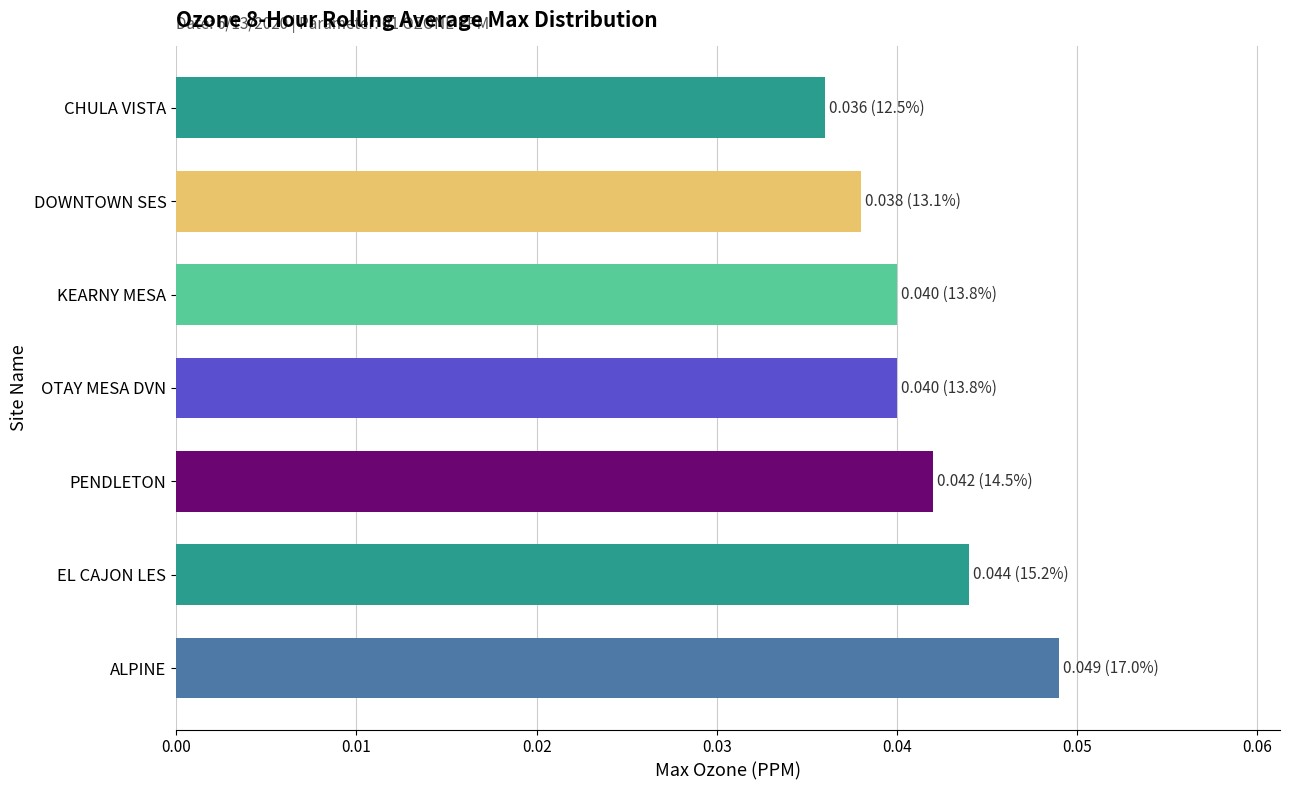

Where is the data nearest to the value 0?

CHULA VISTA